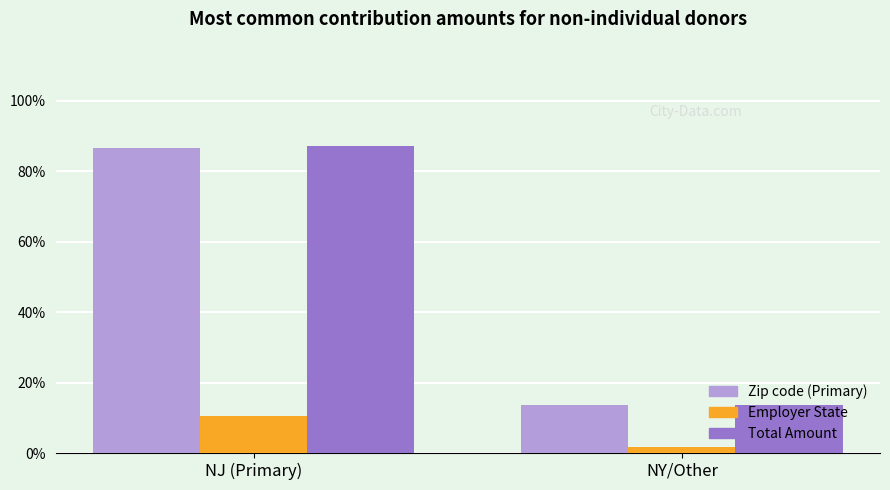

What is the label of the 2nd bar from the left?

NY/Other